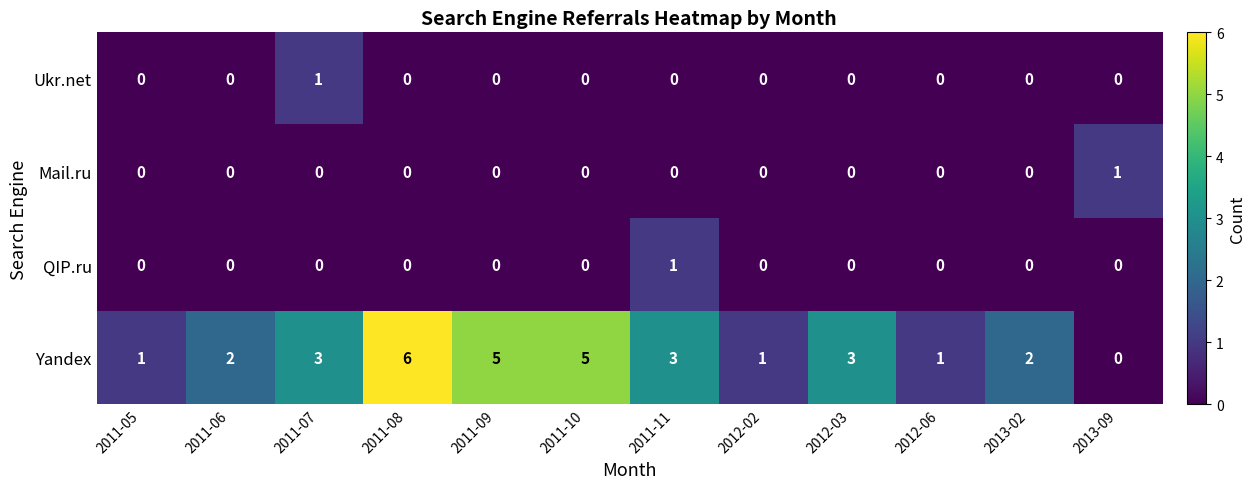

What is the sum of all Yandex values?

32